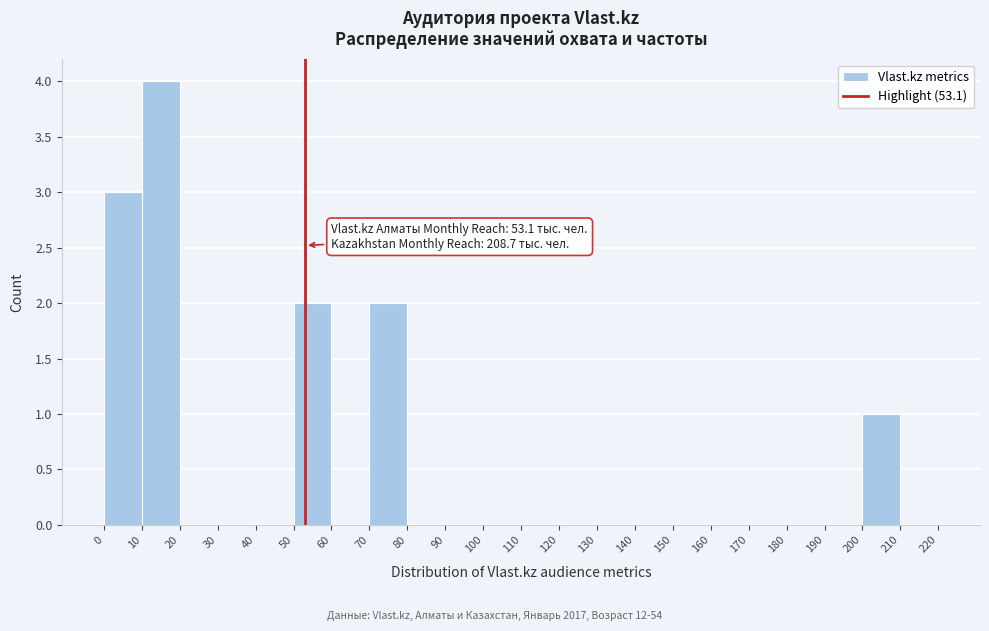

Over which range of the x-axis is the bar tallest?

10 to 20